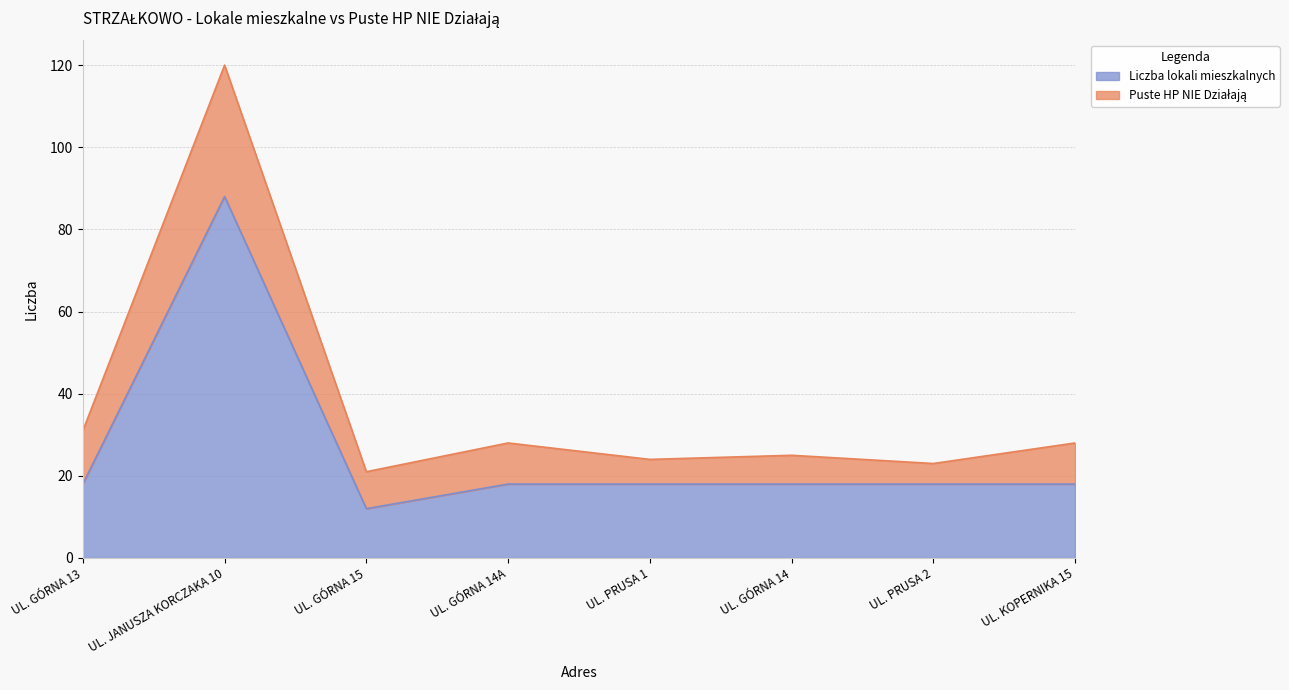

How many points are higher than both their immediate neighbors (excluding endpoints)?

1